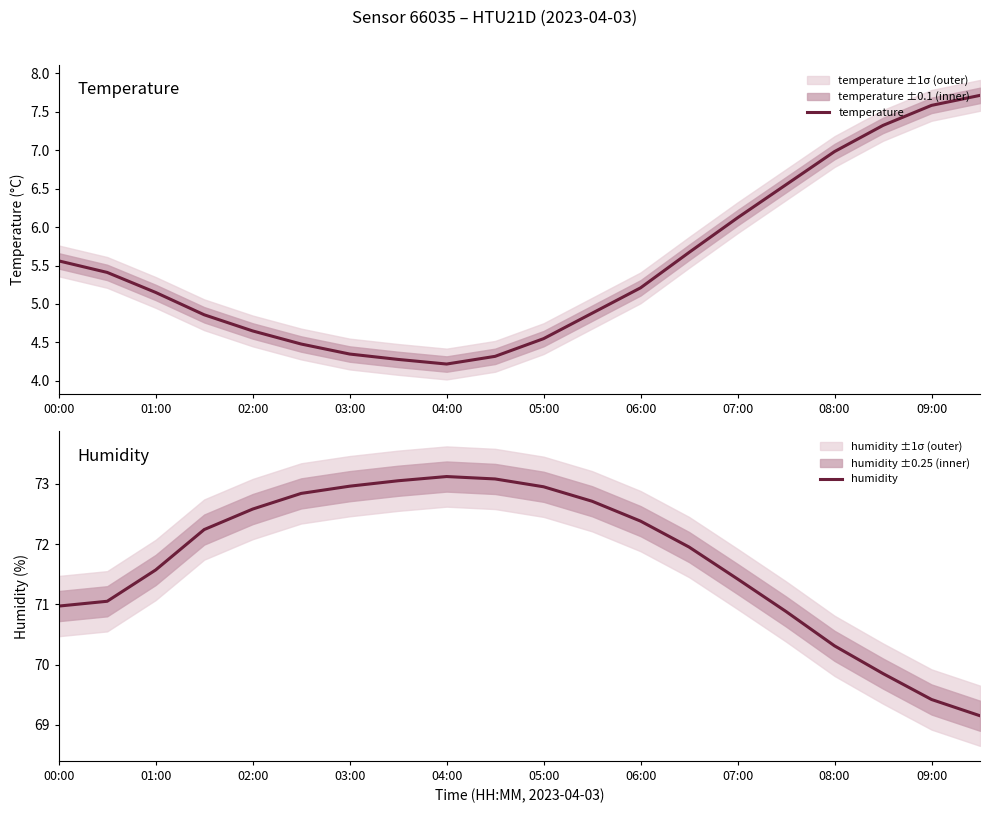

What is the difference between the maximum and minimum values in the temperature series?

3.5